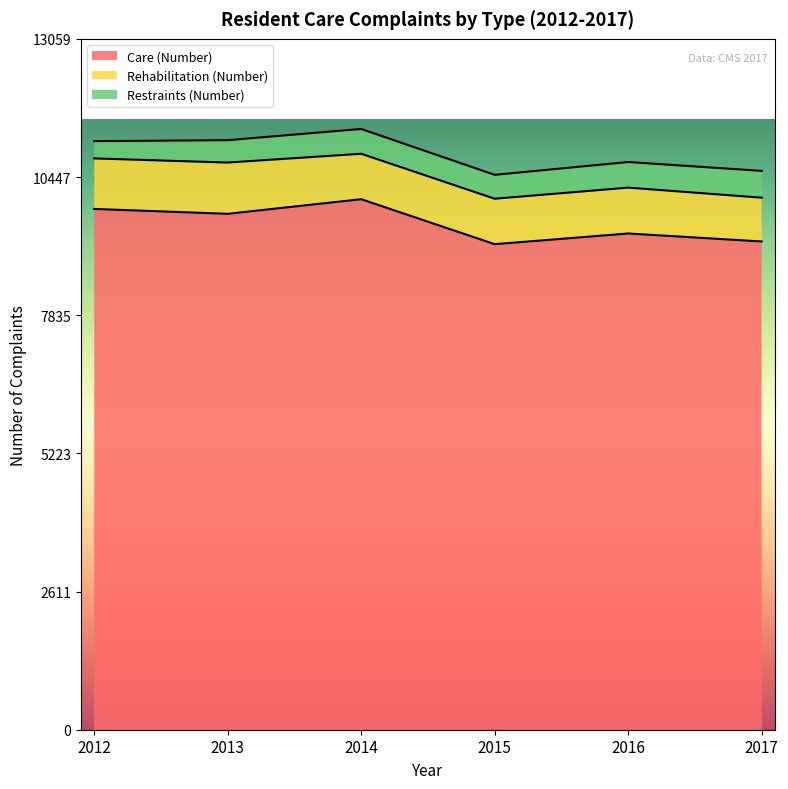

True or false: Rehabilitation (Number) and Restraints (Number) cross at least once.

False